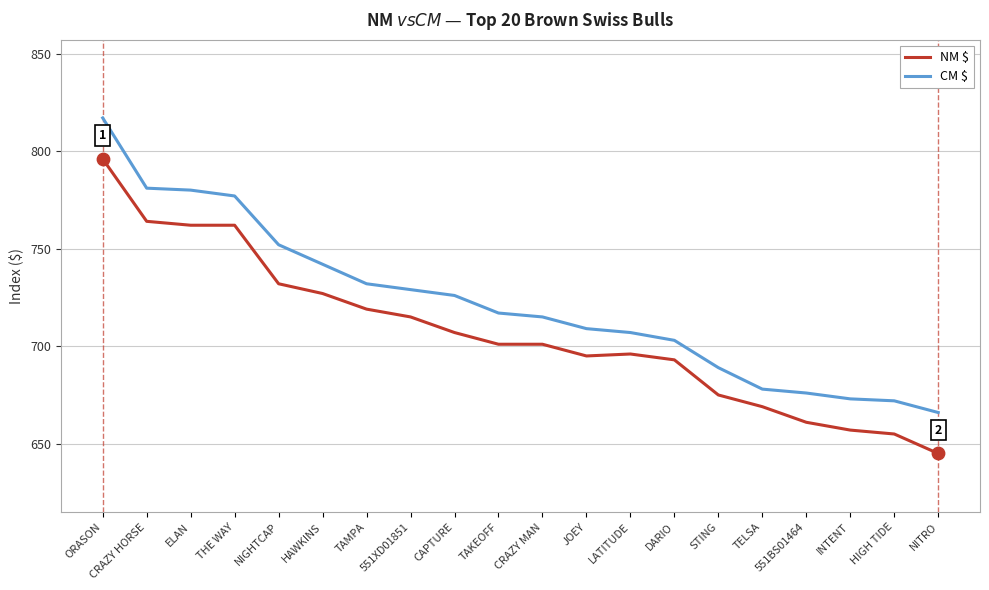

What are all the series names shown in the legend?

NM $, CM $